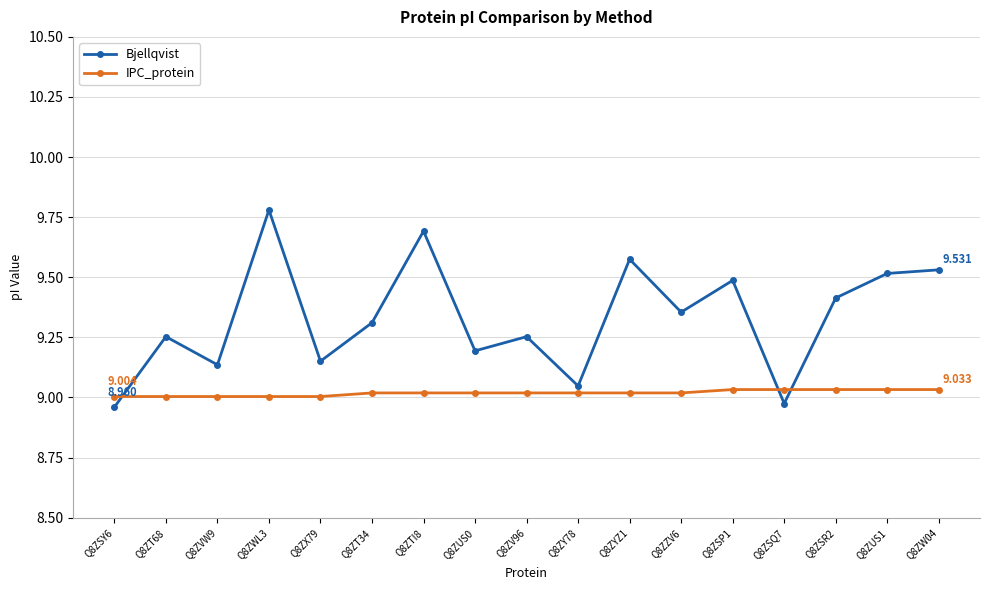

Which series changed the most between Q8ZSY6 and Q8ZSP1?

Bjellqvist